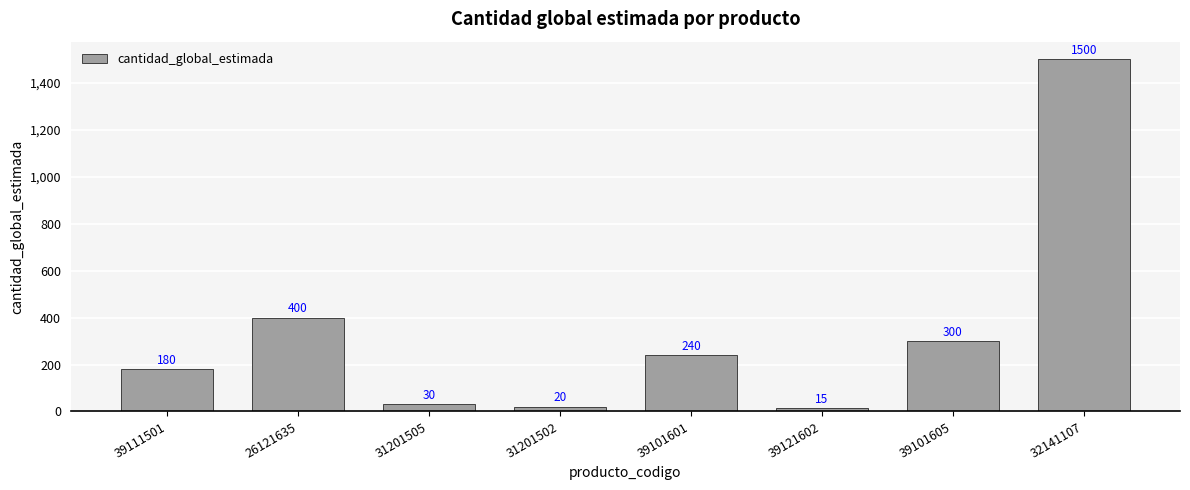

Reading right to left, list all the values displayed in this chart.

32141107=1500	39101605=300	39121602=15	39101601=240	31201502=20	31201505=30	26121635=400	39111501=180